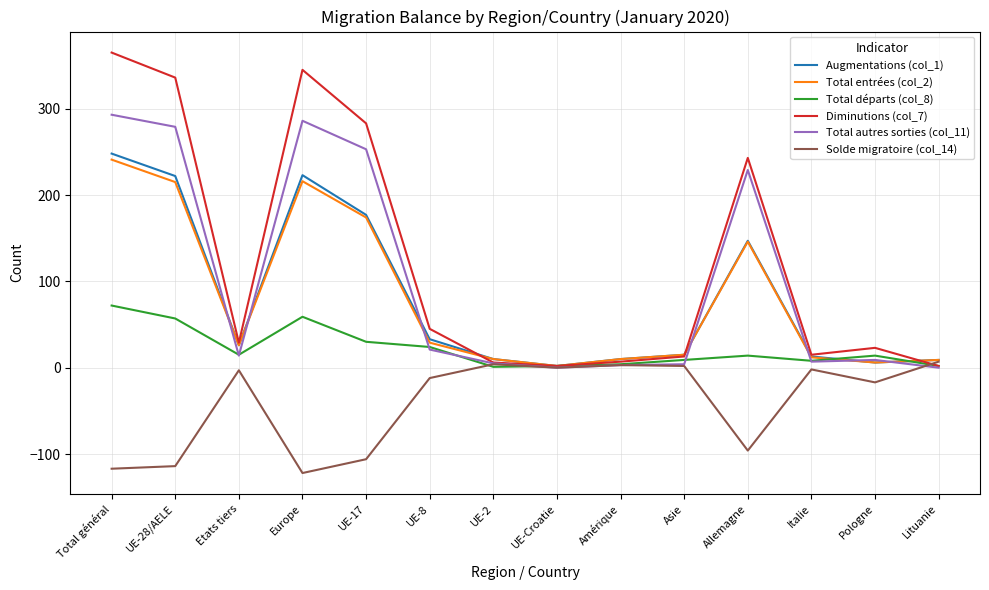

What is the greatest value displayed?

365